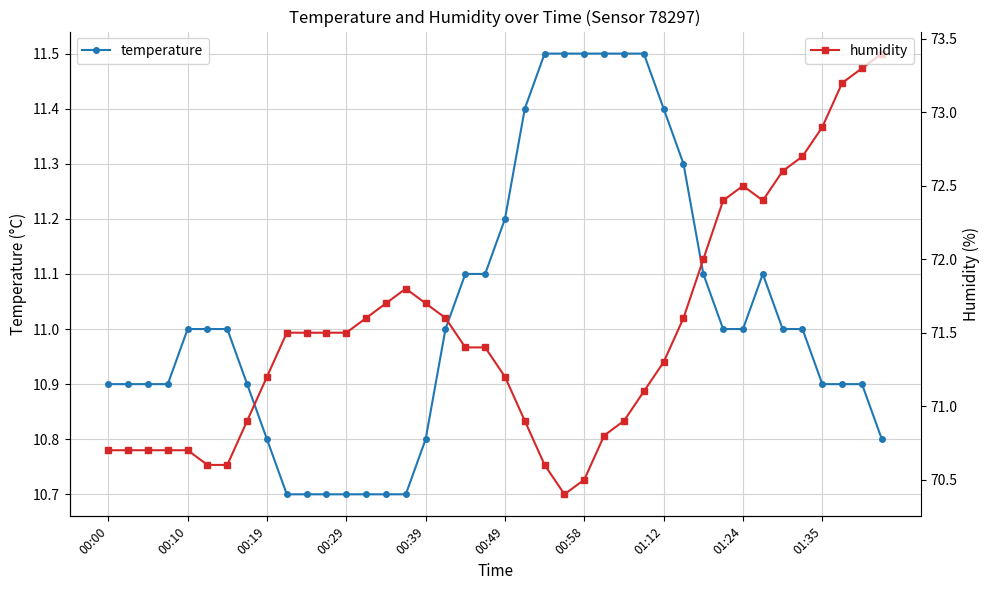

What is the difference between the temperature values at 33 and 27?

0.4